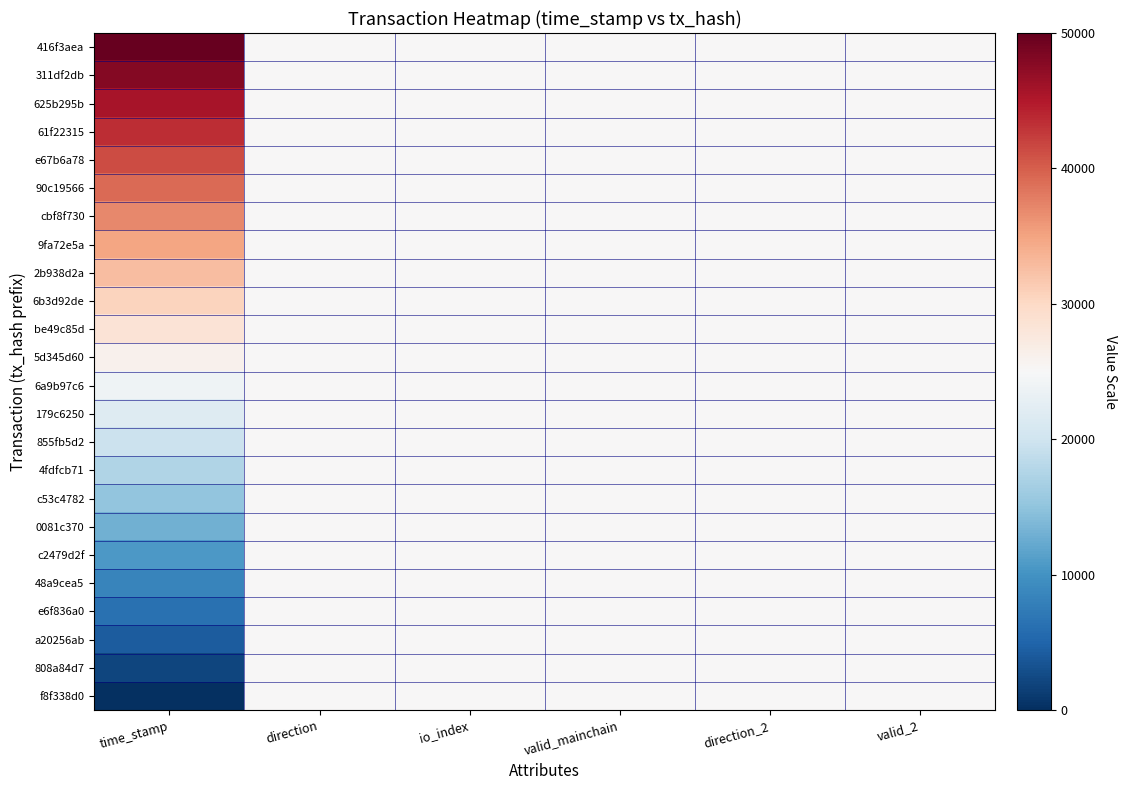

Count the number of data series in this chart.

24